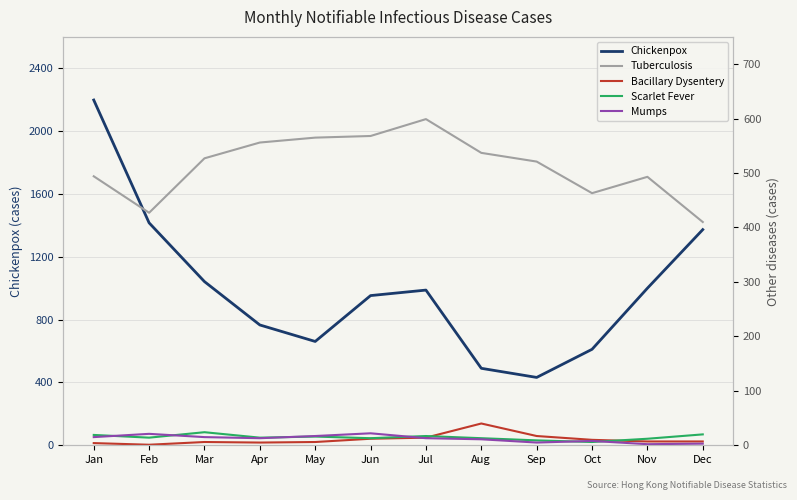

Rank the categories by Tuberculosis value from highest to lowest.

Jul, Jun, May, Apr, Aug, Mar, Sep, Jan, Nov, Oct, Feb, Dec